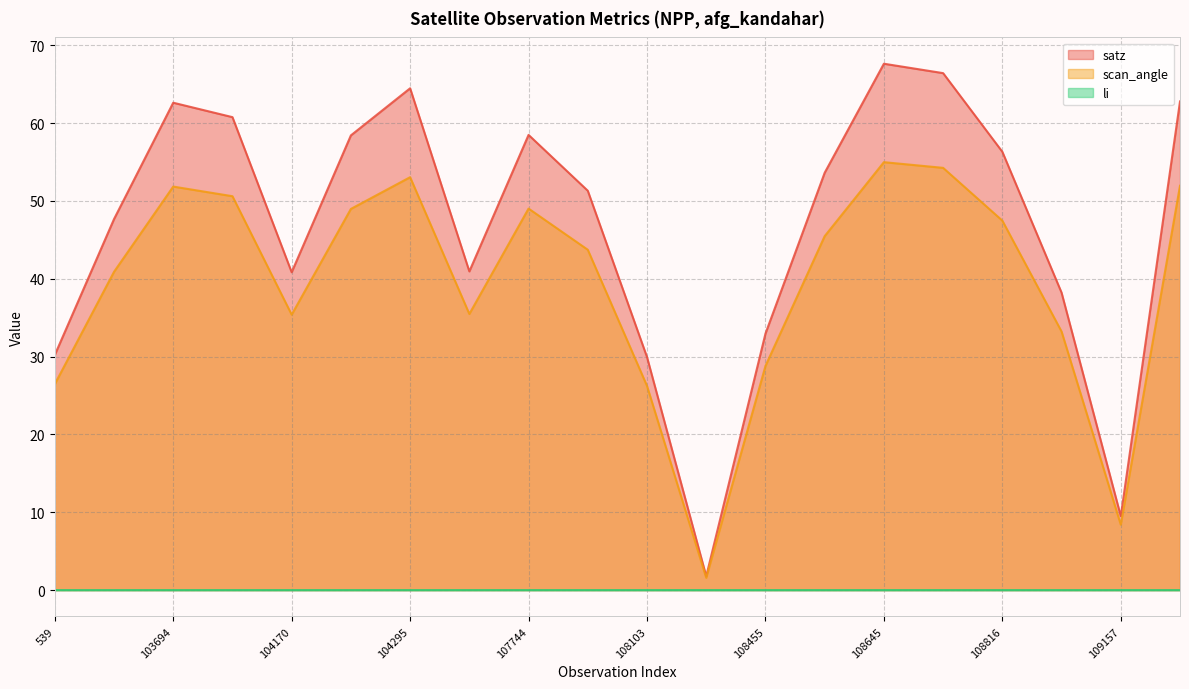

List the series in order of their peak value, lowest first.

li, scan_angle, satz